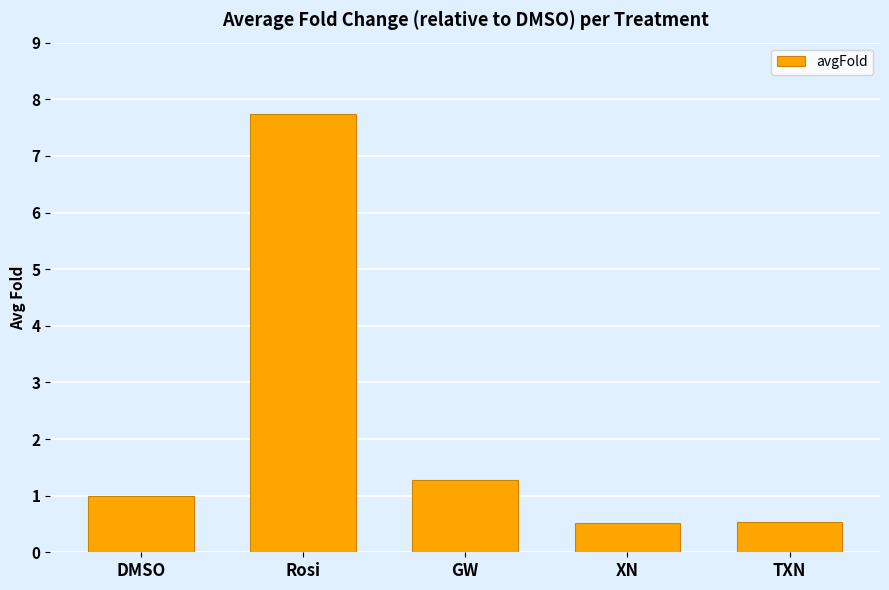

True or false: the data shows 0.6 at GW.

False